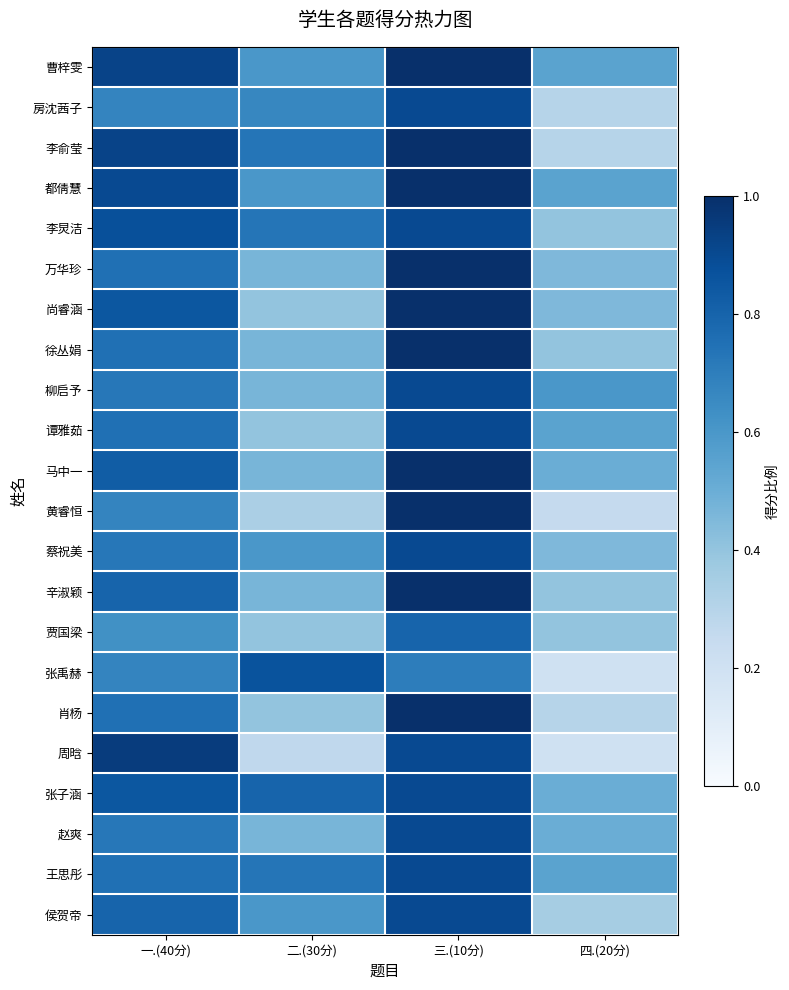

Between 三.(10分) and 四.(20分), which series saw the biggest shift?

黄睿恒